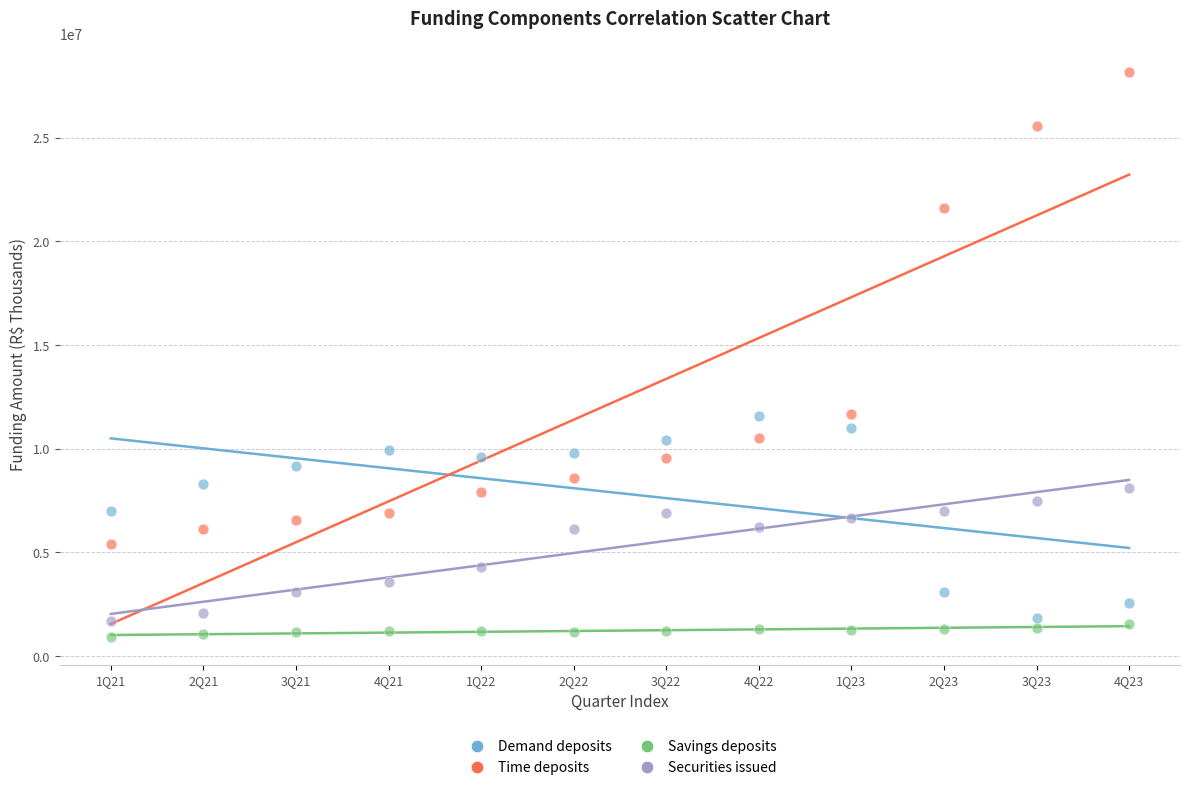

Across all data points, what is the range of Y values (max minus min)?

27223100